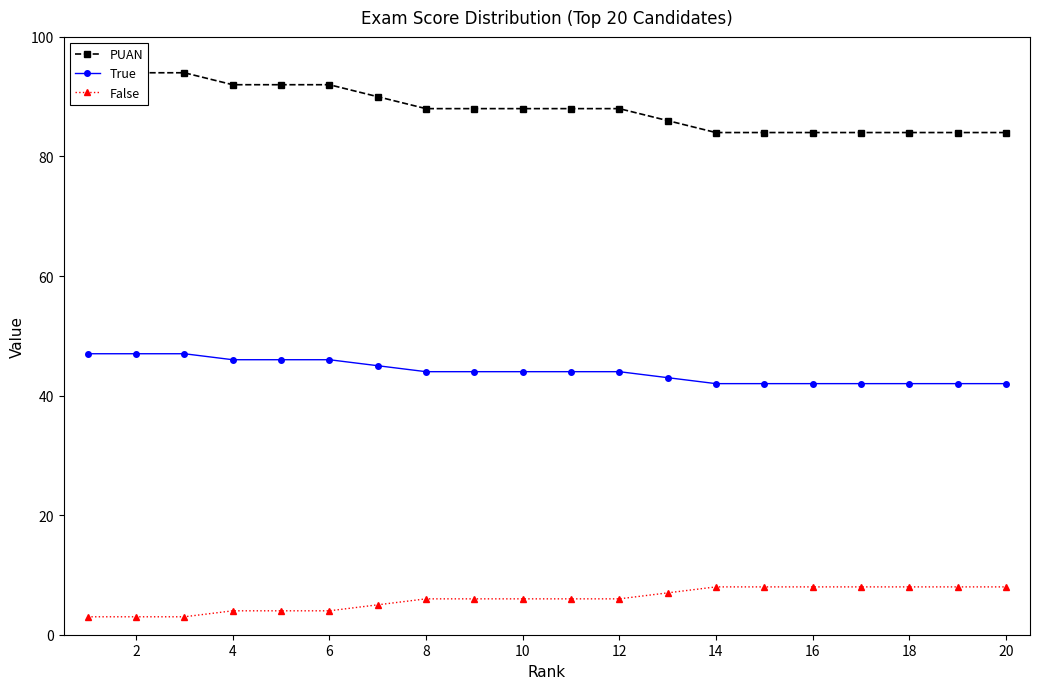

True or false: PUAN and True intersect in this chart.

False